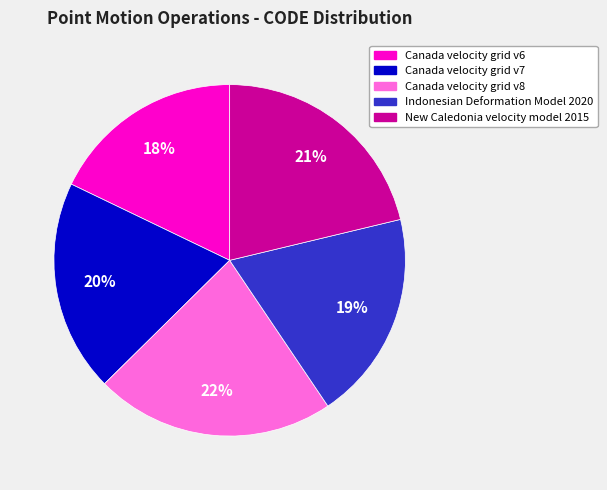

Which category has the biggest portion of the pie?

Canada velocity grid v8